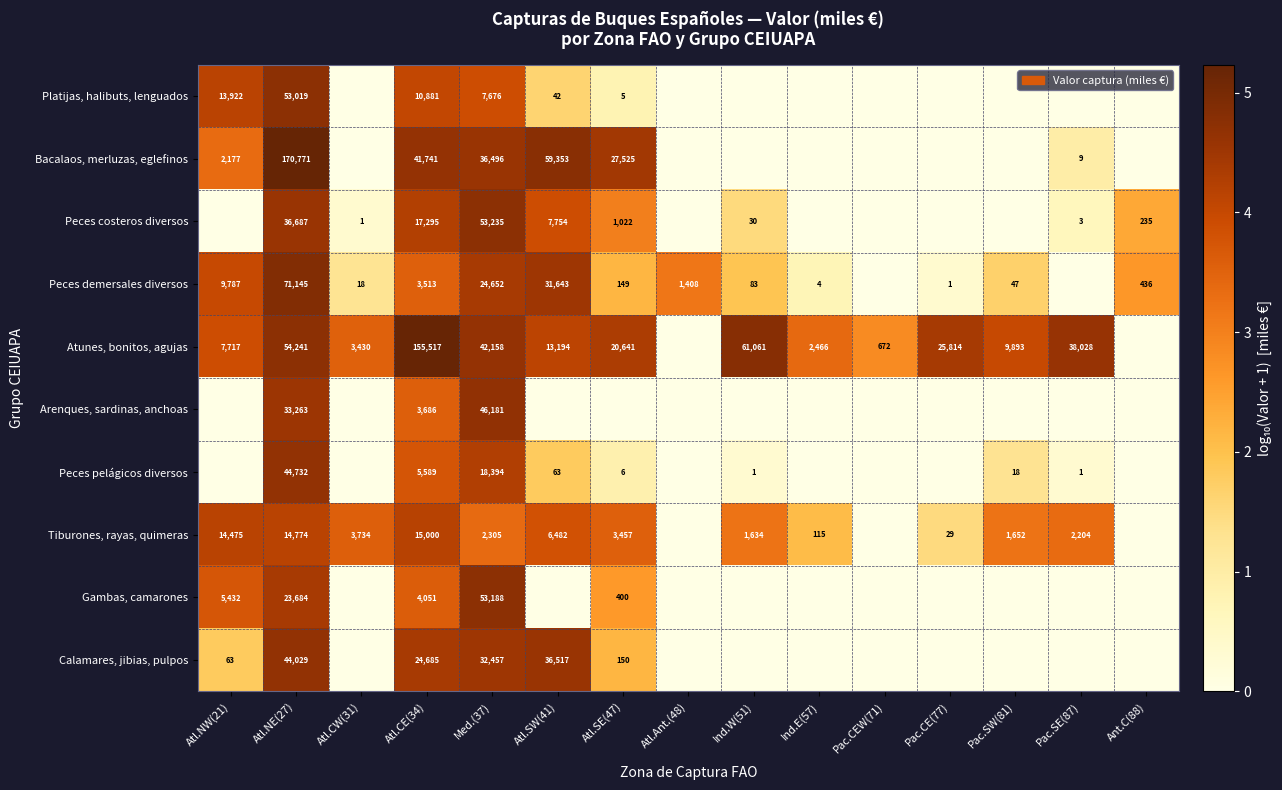

The value of Arenques, sardinas, anchoas at Atl.NE(27) is 9785. True or false?

False